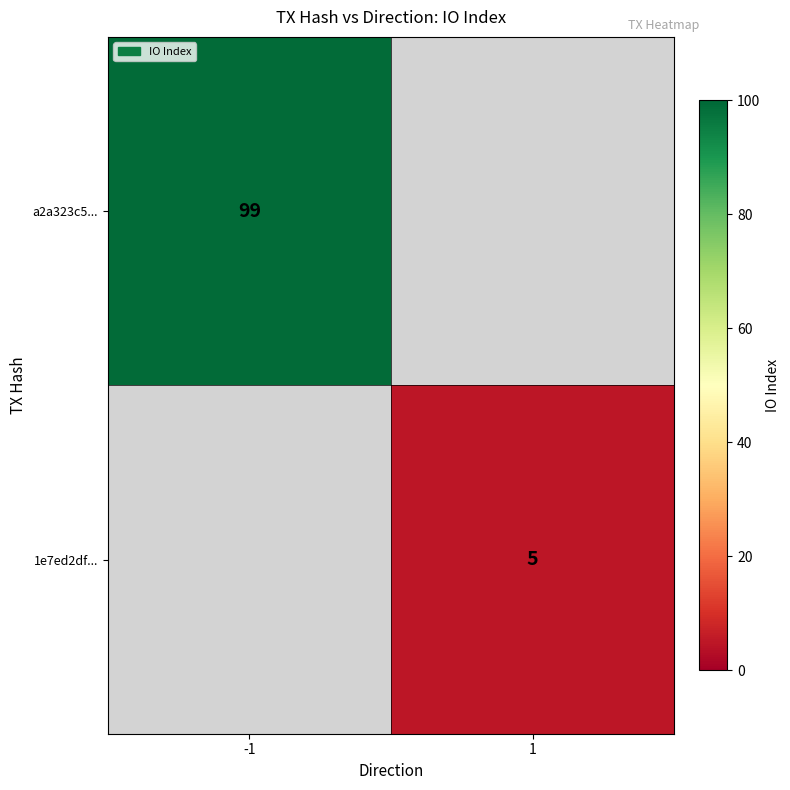

True or false: a2a323c5... has a value of 99 at -1.

True